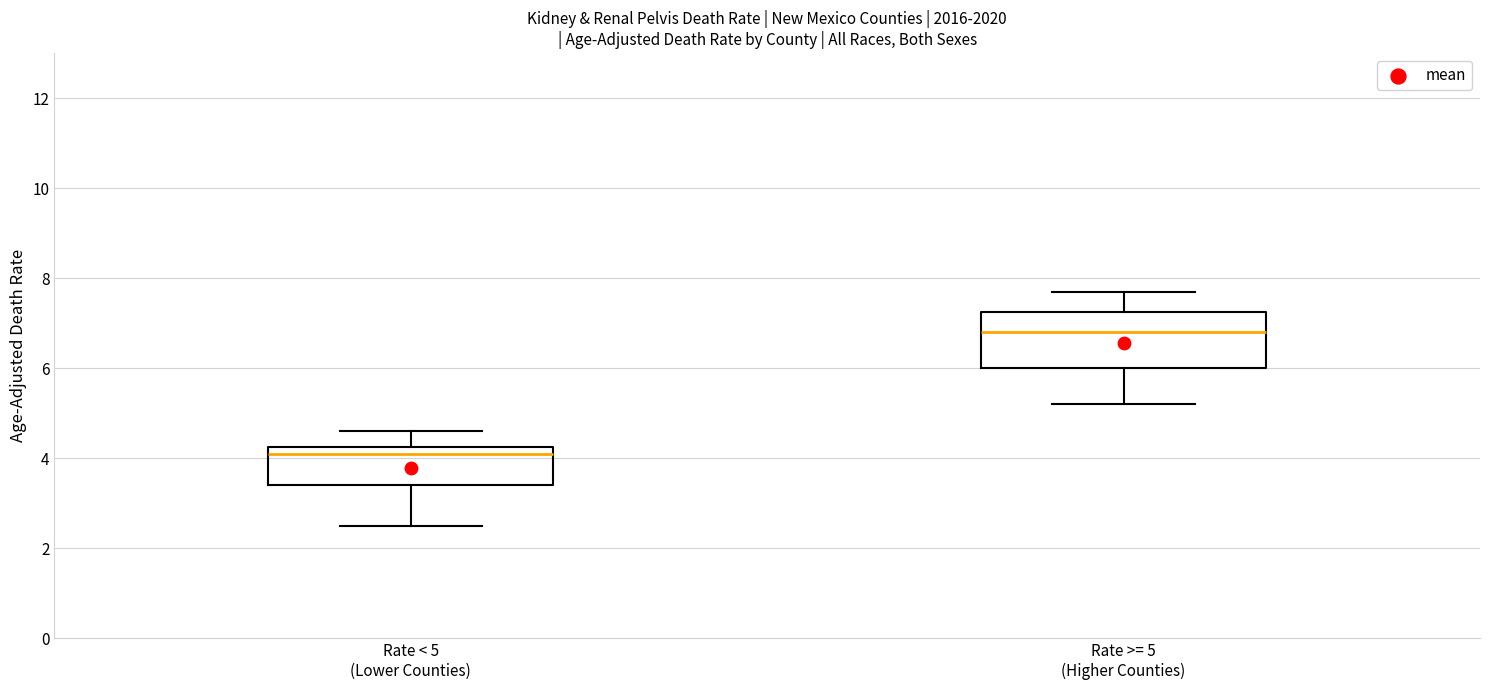

Reading left to right, transcribe this box plot: for each box, give where its median line is, the range the box spans, and where its two whiskers end, as read against the y-axis. The values are not printed on the chart, so give them approximately, as read against the axis.

Rate < 5 (Lower Counties): median 4.2 (just below the box's upper edge), box 3.4 to 4.2, whiskers 2.6 to 4.6
Rate >= 5 (Higher Counties): median 6.8, box 6.0 to 7.2, whiskers 5.2 to 7.8